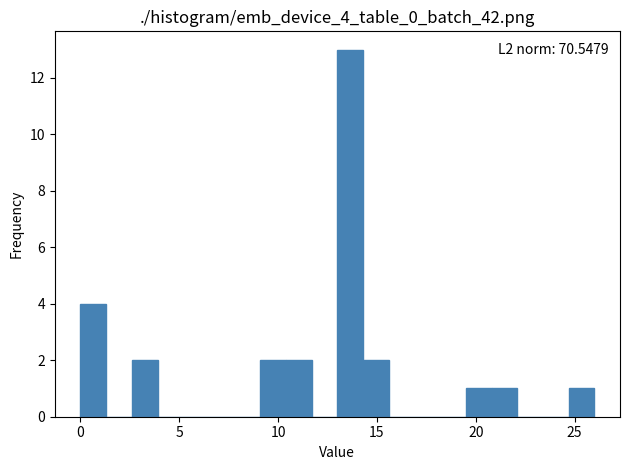

Read against the x-axis, roughly where is the centre of the tallest bar?

13.5